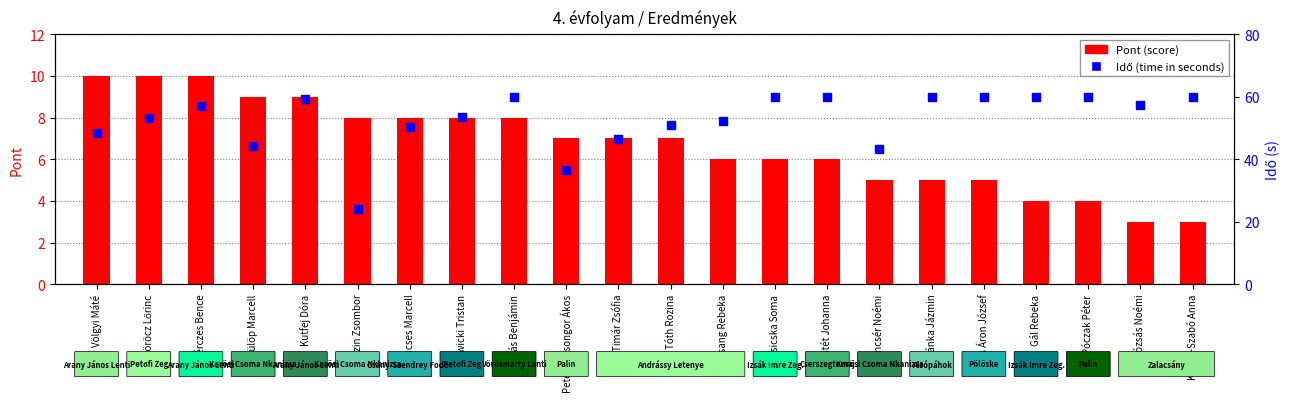

At how many categories does at least one series exceed 21?

22